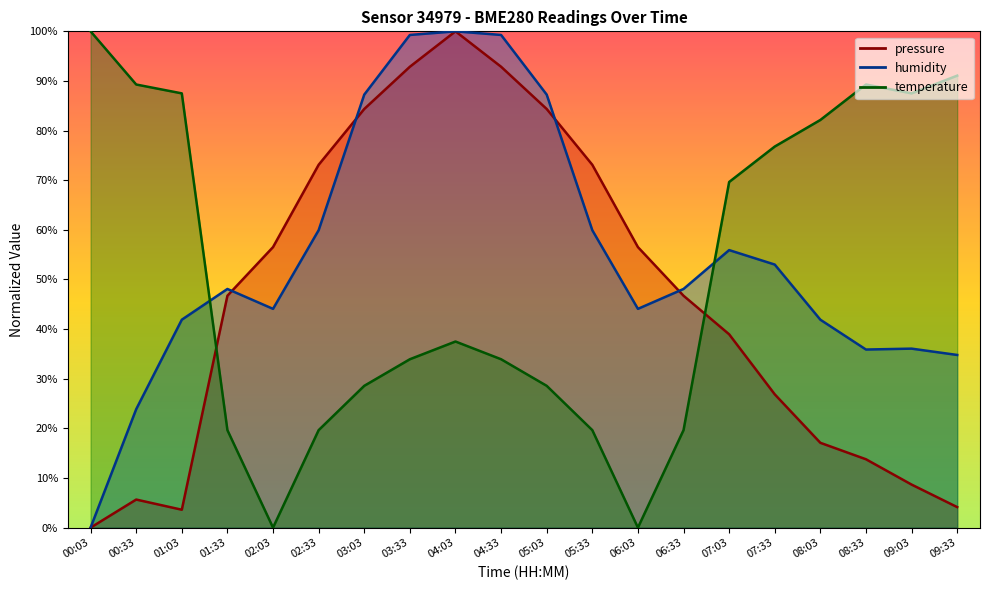

List the series in order of their overall mean, highest first.

humidity, temperature, pressure